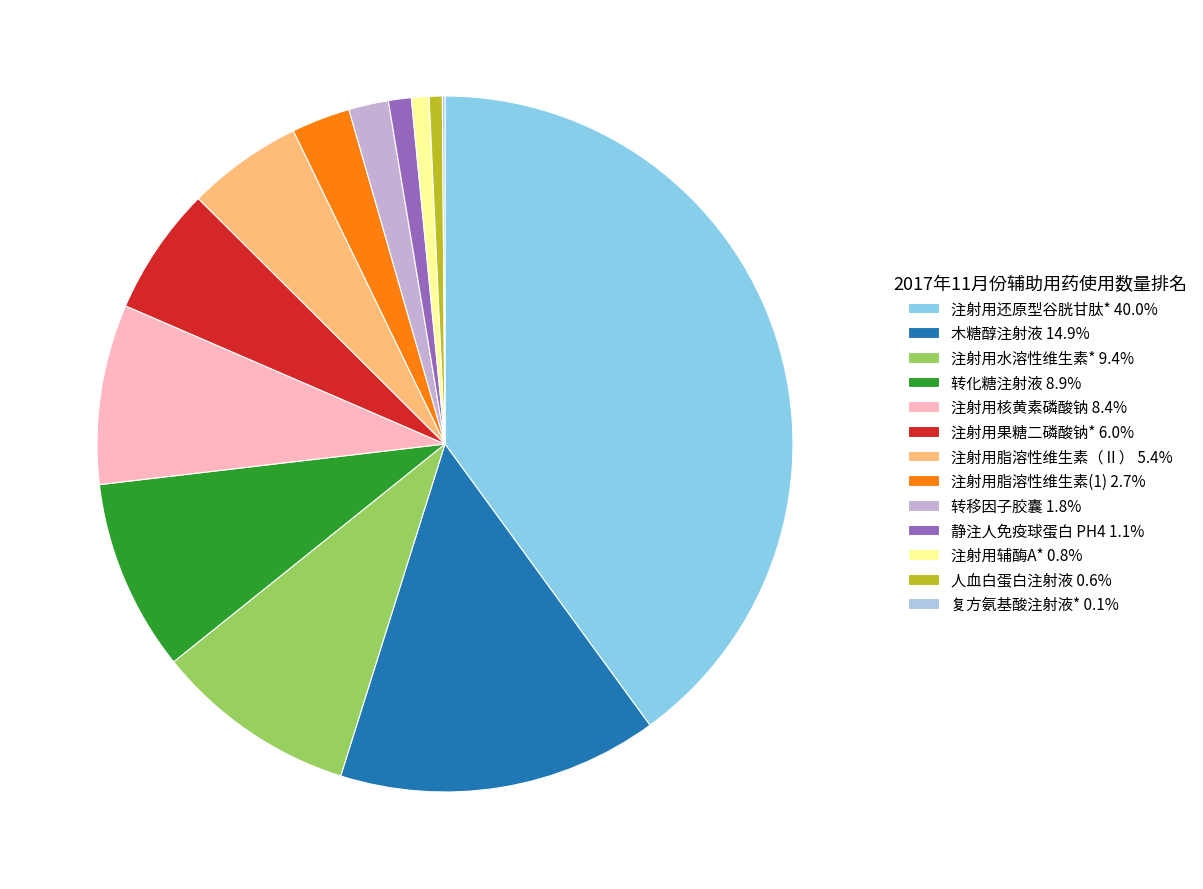

What is the ratio of the value at 转移因子胶囊 to the value at 木糖醇注射液?

0.1